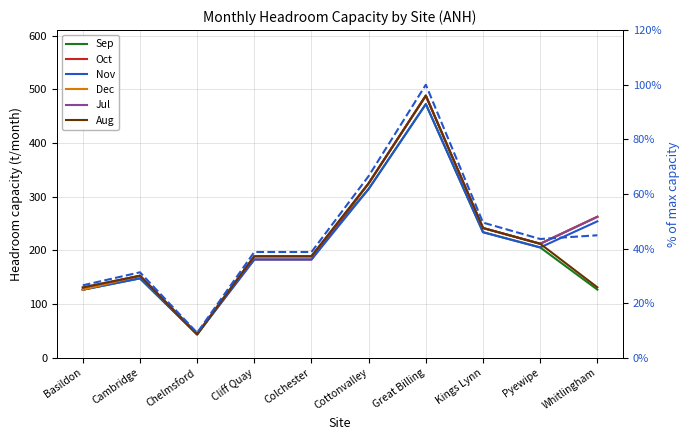

Reading right to left, transcribe all the data shown in this chart.

Section H: Headroom capacity (monthly)September: Whitlingham=127.1	Pyewipe=205.7	Kings Lynn=234.0	Great Billing=472.5	Cottonvalley=314.6	Colchester=189.3	Cliff Quay=189.3	Chelmsford=43.6	Cambridge=148.1	Basildon=126.9
Section H: Headroom capacity (monthly)October: Whitlingham=262.7	Pyewipe=212.5	Kings Lynn=241.8	Great Billing=488.2	Cottonvalley=325.0	Colchester=183.2	Cliff Quay=183.2	Chelmsford=45.1	Cambridge=153.0	Basildon=126.9
Section H: Headroom capacity (monthly)November: Whitlingham=254.2	Pyewipe=205.7	Kings Lynn=234.0	Great Billing=472.5	Cottonvalley=314.6	Colchester=183.2	Cliff Quay=183.2	Chelmsford=43.6	Cambridge=148.1	Basildon=126.9
Section H: Headroom capacity (monthly)December: Whitlingham=262.7	Pyewipe=212.5	Kings Lynn=241.8	Great Billing=488.2	Cottonvalley=325.0	Colchester=189.3	Cliff Quay=189.3	Chelmsford=45.1	Cambridge=153.0	Basildon=126.9
Section H: Headroom capacity (monthly)July: Whitlingham=262.7	Pyewipe=212.5	Kings Lynn=241.8	Great Billing=488.2	Cottonvalley=325.0	Colchester=189.3	Cliff Quay=189.3	Chelmsford=45.1	Cambridge=153.0	Basildon=131.1
Section H: Headroom capacity (monthly)August: Whitlingham=131.4	Pyewipe=212.5	Kings Lynn=241.8	Great Billing=488.2	Cottonvalley=325.0	Colchester=189.3	Cliff Quay=189.3	Chelmsford=43.6	Cambridge=153.0	Basildon=131.1